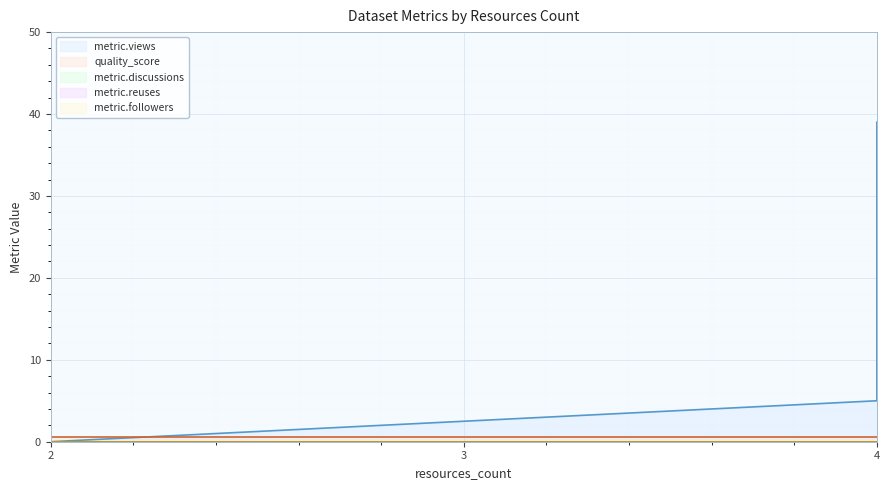

The quality_score series shows 0.1 at 2. True or false?

False